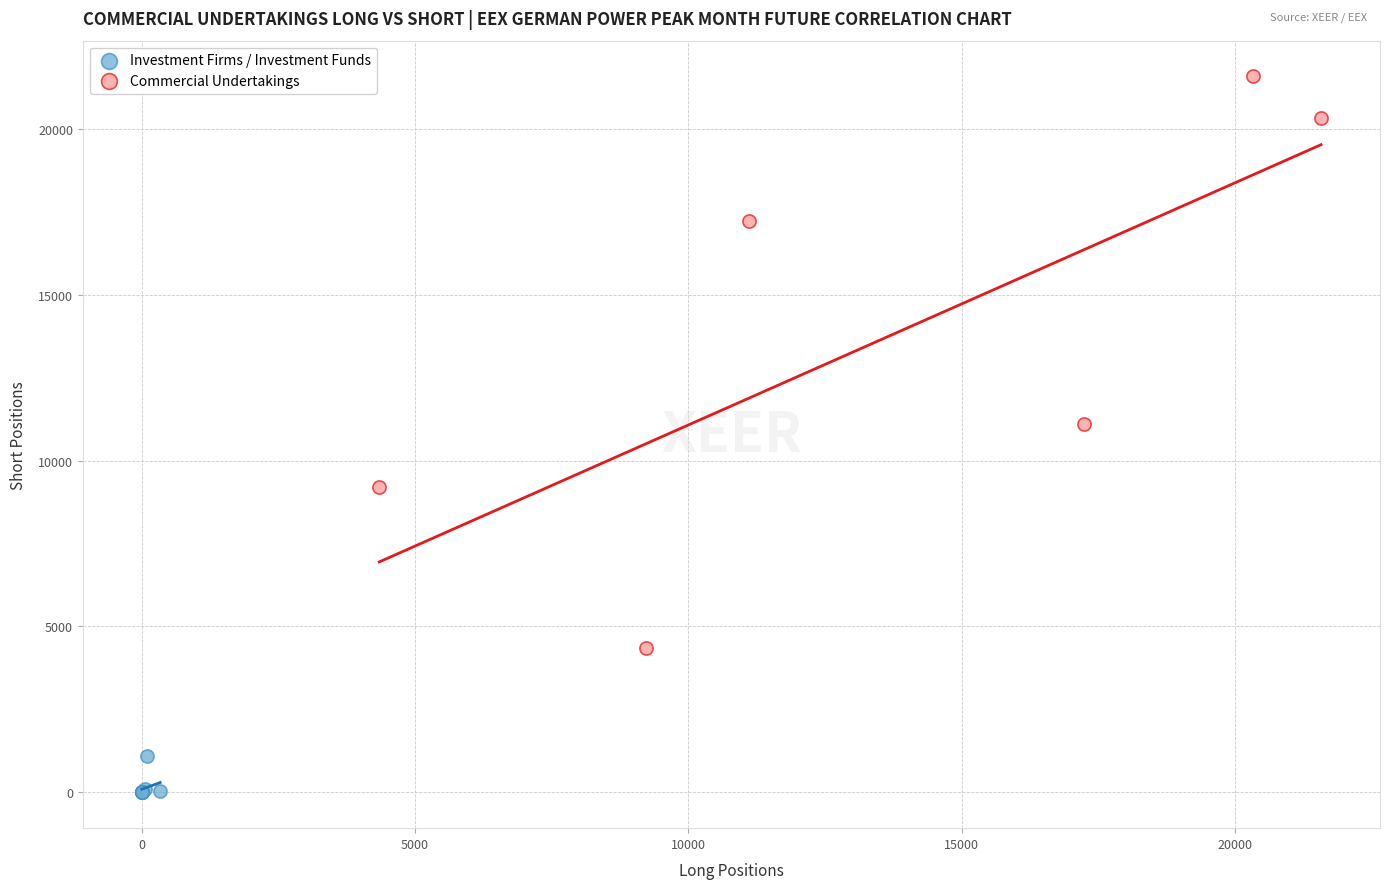

Which series reaches the minimum Y coordinate?

Investment Firms / Investment Funds